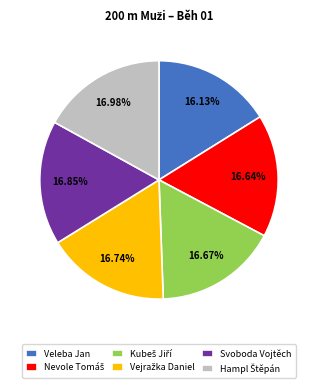

What is the ratio of the value at Veleba Jan to the value at Svoboda Vojtěch?

1.0